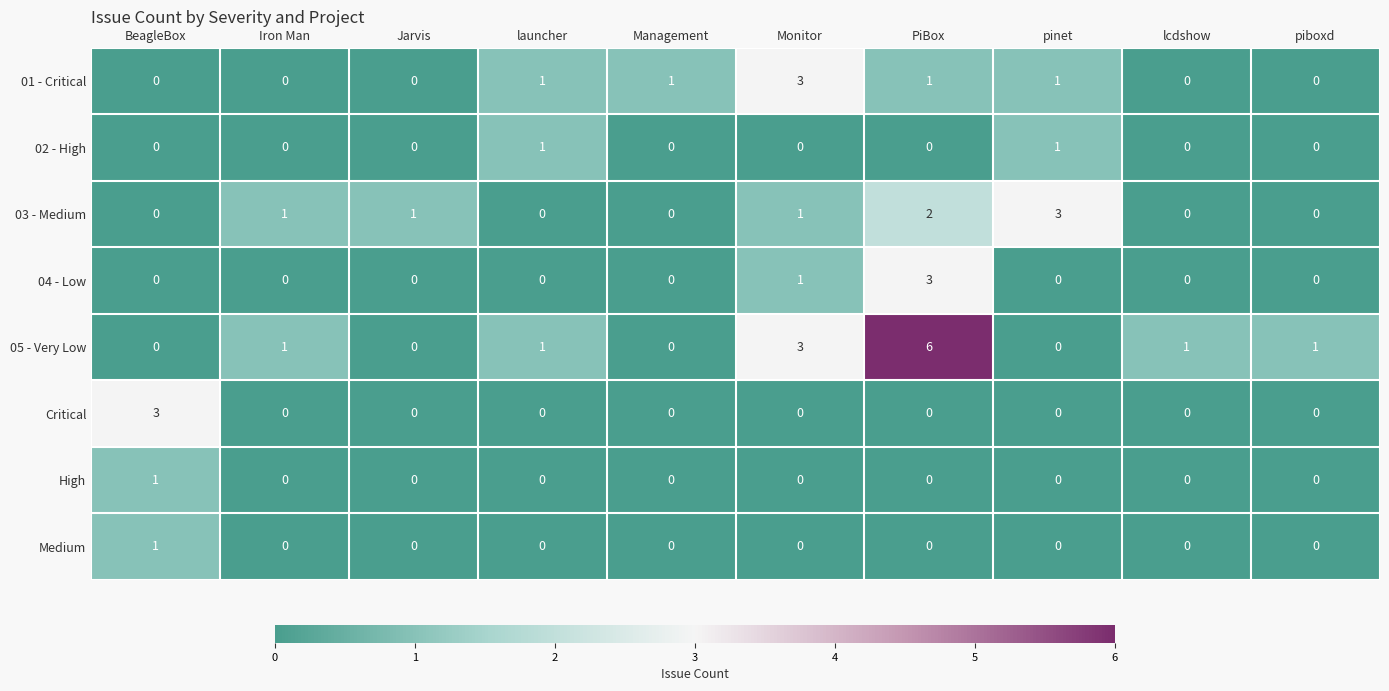

Which series has the widest spread of values?

05 - Very Low